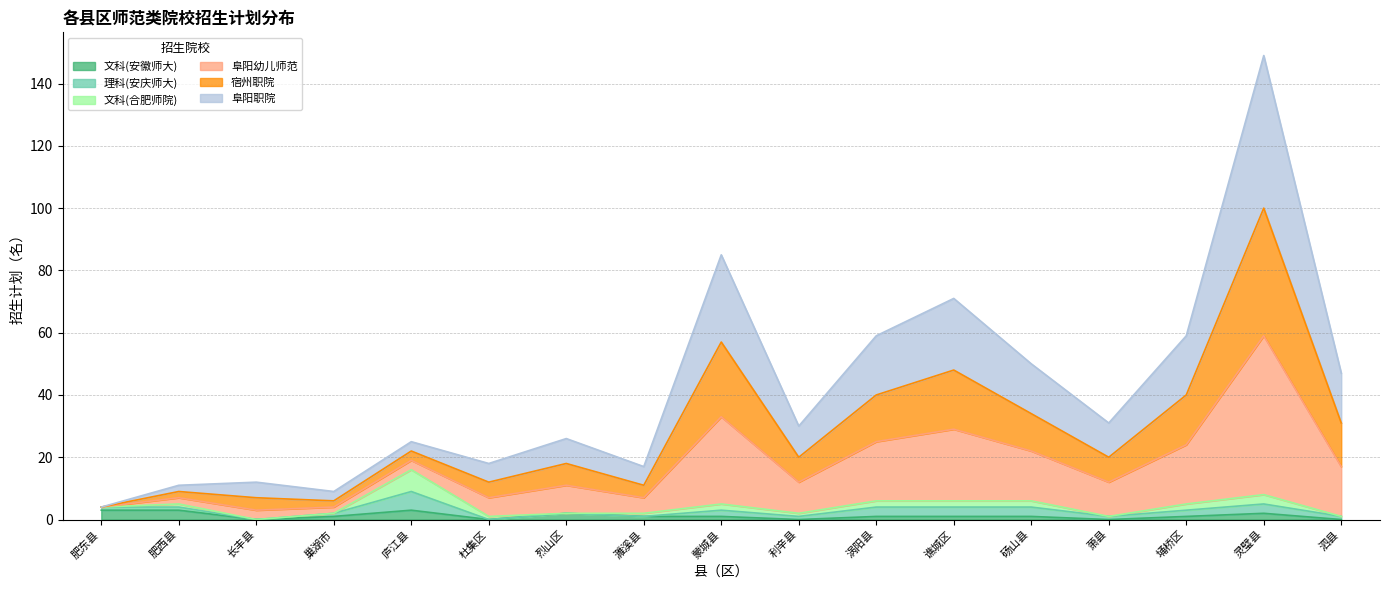

Does the chart have visible grid lines?

Yes